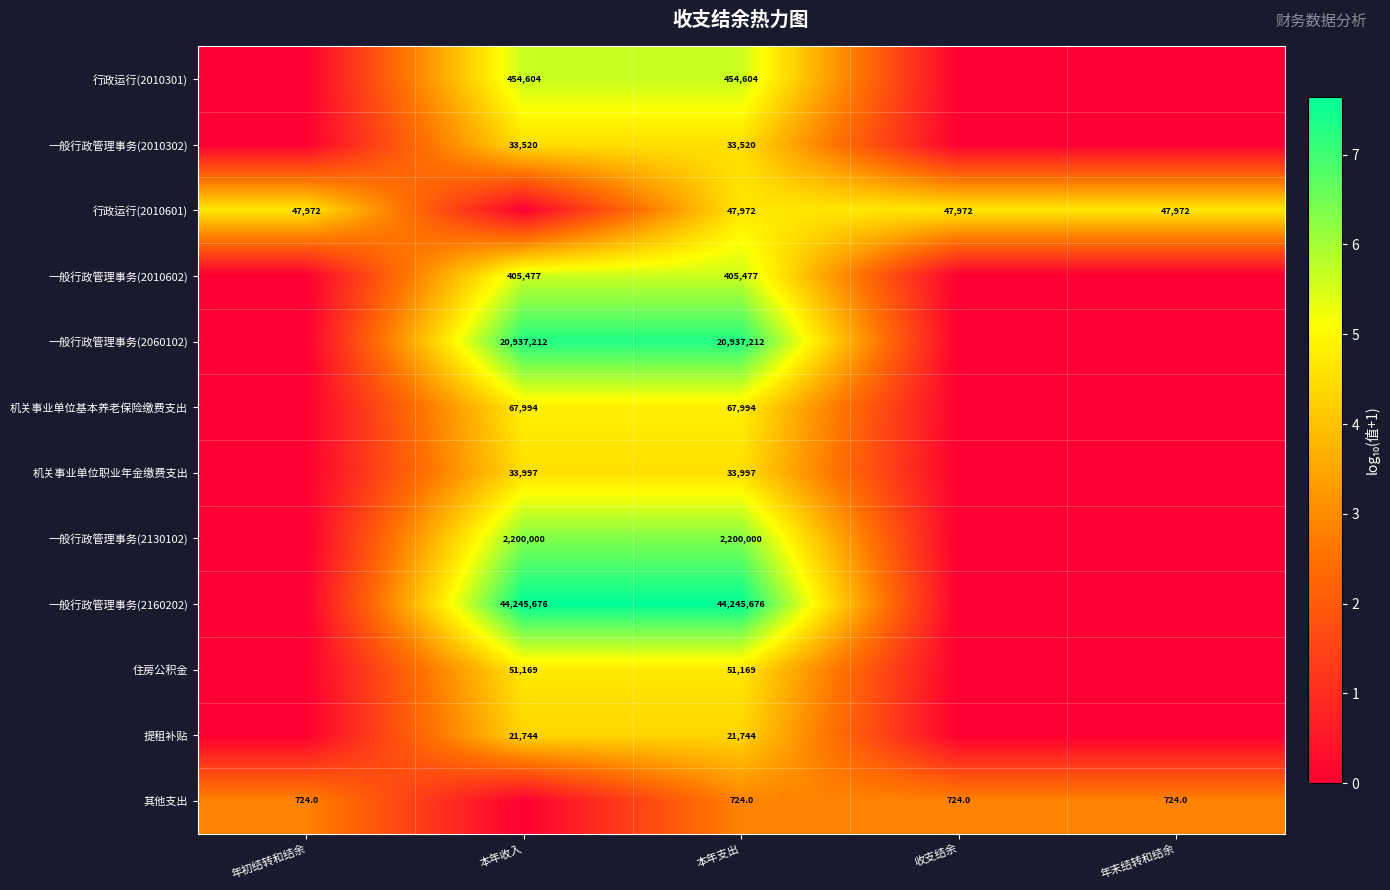

True or false: 住房公积金 has a value of 74690 at 本年支出.

False